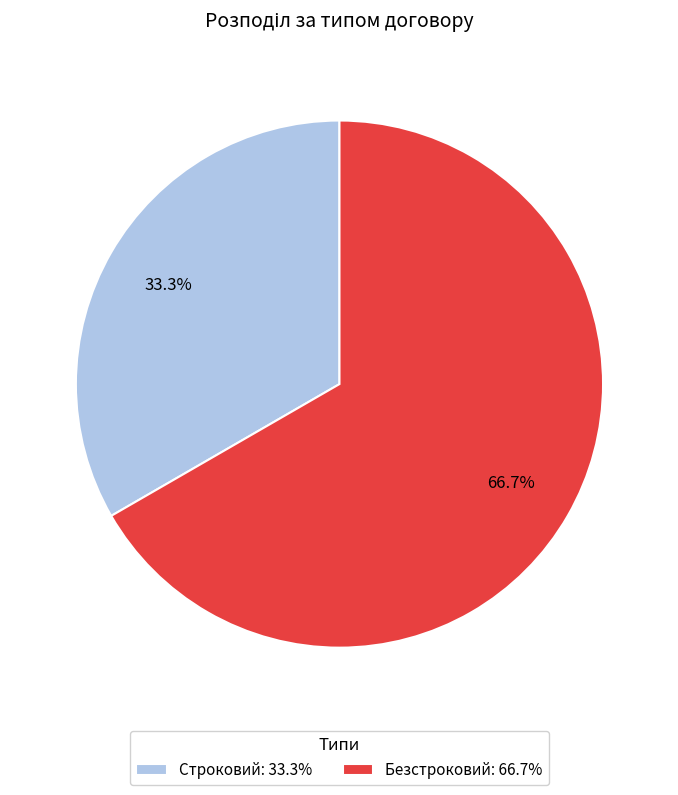

Which slice is the largest?

Безстроковий